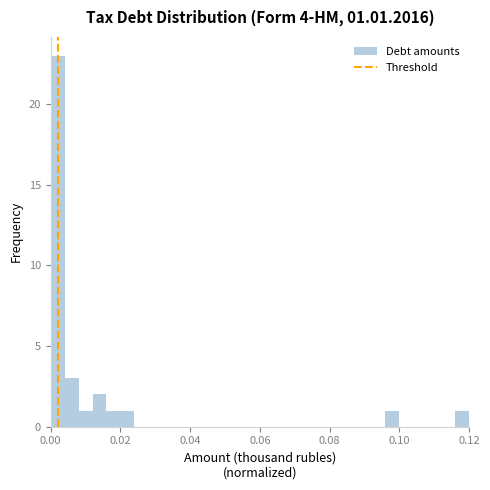

Around what value on the x-axis is the tallest bar? Give the approximate position of its centre, as read against the axis.

0.002